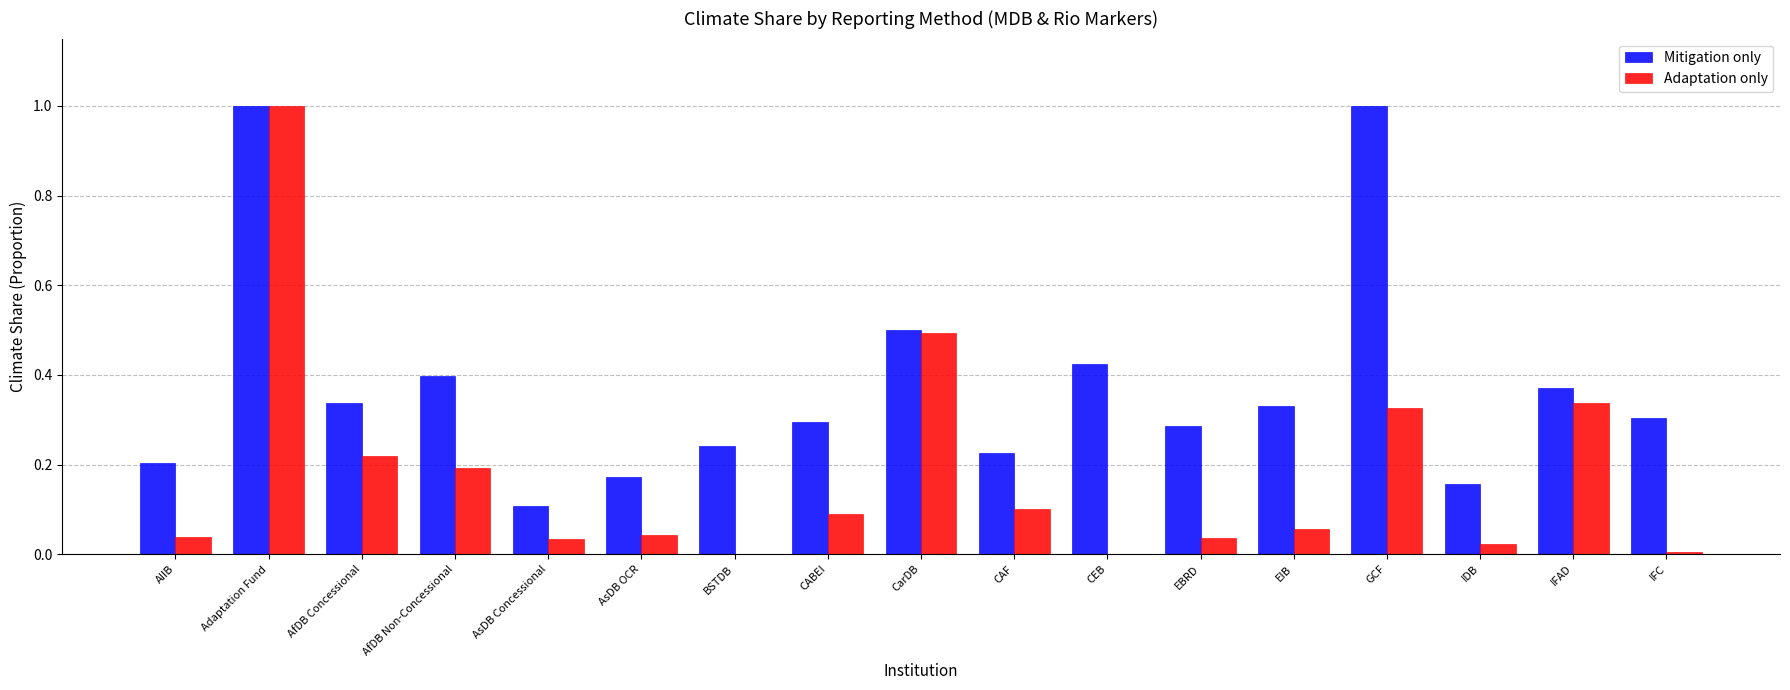

Which series has the largest total across all categories?

Mitigation only